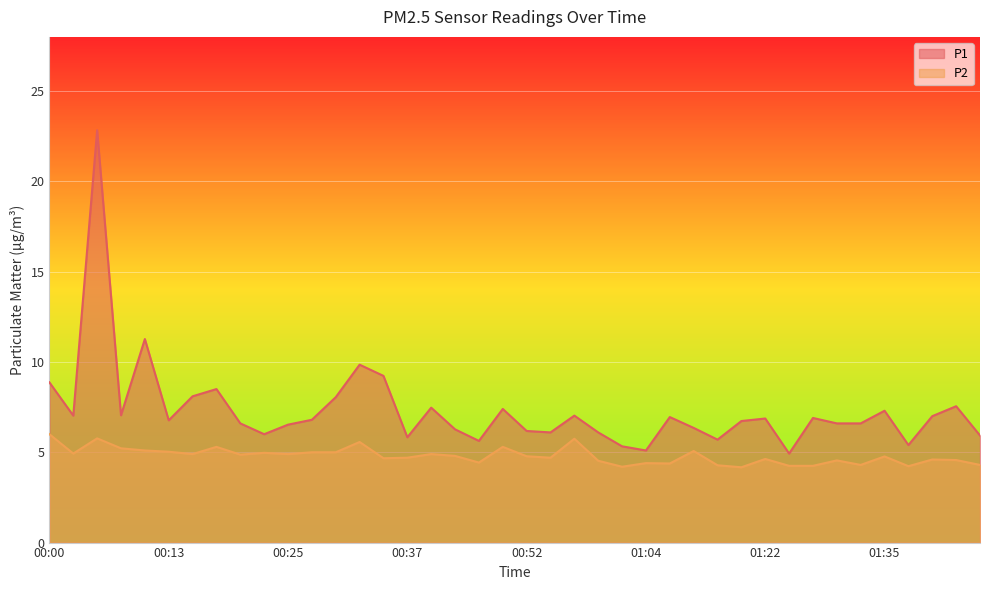

Count the number of categories in the chart.

40